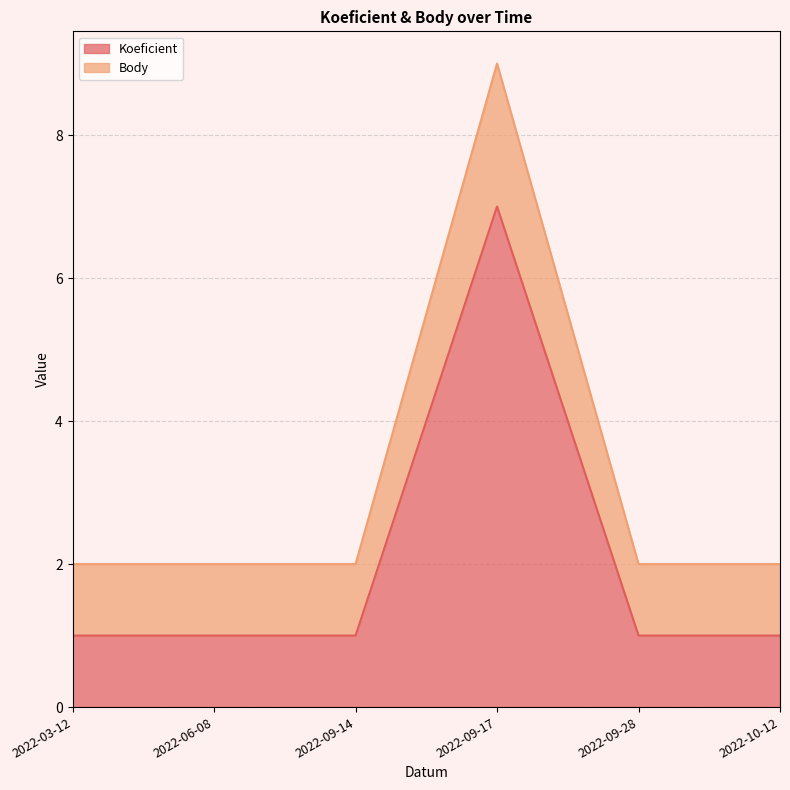

In Body, how many points are higher than both neighbors (excluding endpoints)?

1